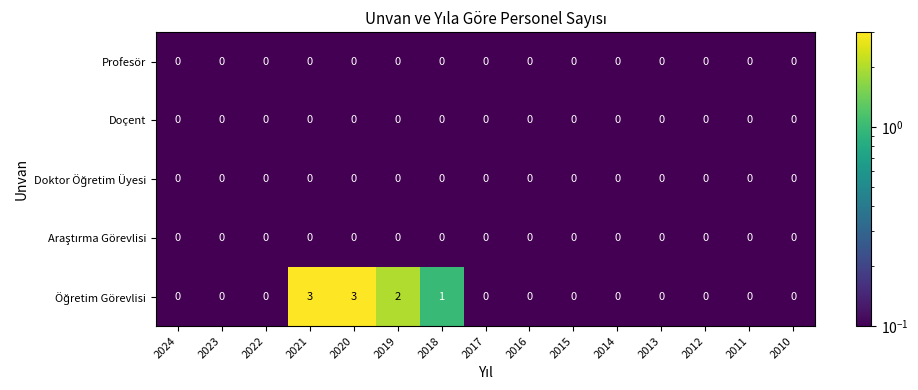

Is it true that Profesör equals 0 at 2024?

True